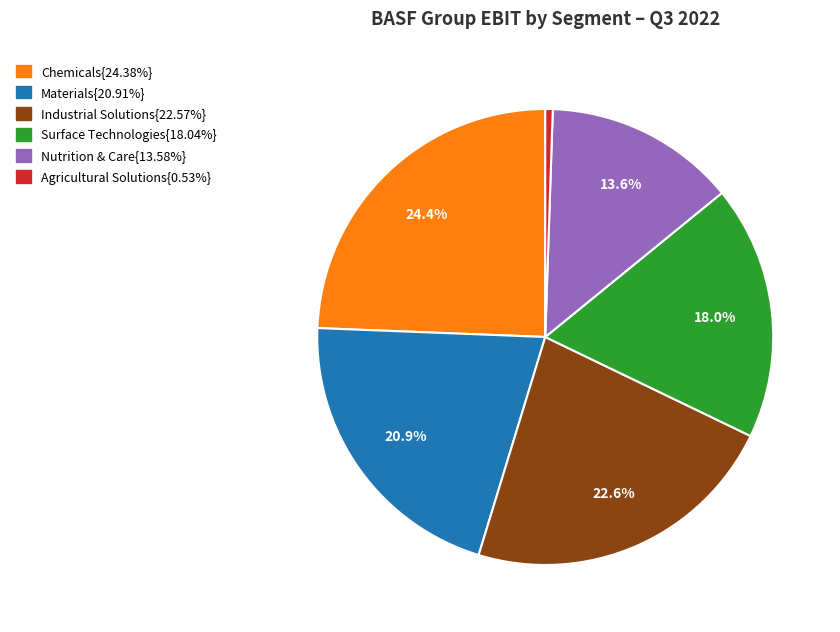

Is there any slice that represents more than half of the pie?

No